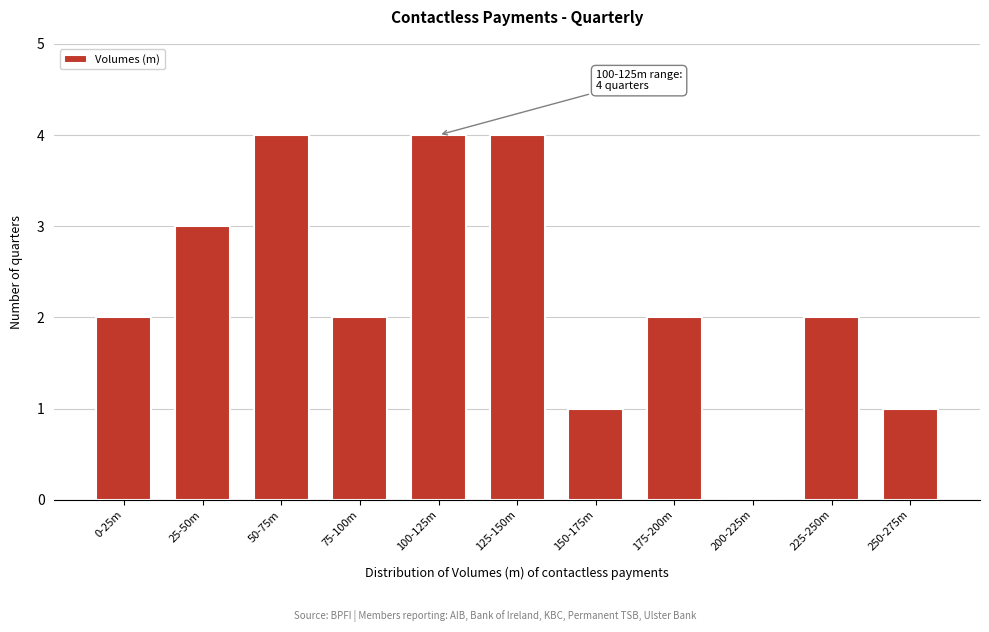

Reading right to left, extract all data points from this chart.

250-275m=1	225-250m=2	200-225m=0	175-200m=2	150-175m=1	125-150m=4	100-125m=4	75-100m=2	50-75m=4	25-50m=3	0-25m=2